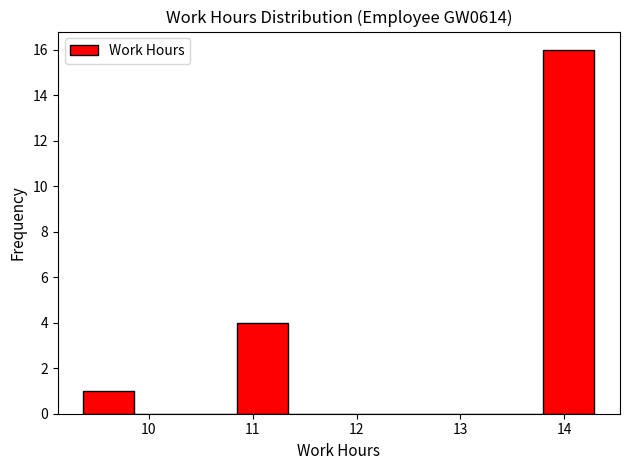

Reading left to right, list every bar in this chart as the range it spans on the x-axis followed by its height. Neither the bar edges nor the heights are printed on the chart, so give them approximately, as read against the axes.

9.4 to 9.9: 1
9.9 to 10.4: 0
10.4 to 10.8: 0
10.8 to 11.3: 4
11.3 to 11.8: 0
11.8 to 12.3: 0
12.3 to 12.8: 0
12.8 to 13.3: 0
13.3 to 13.8: 0
13.8 to 14.3: 16